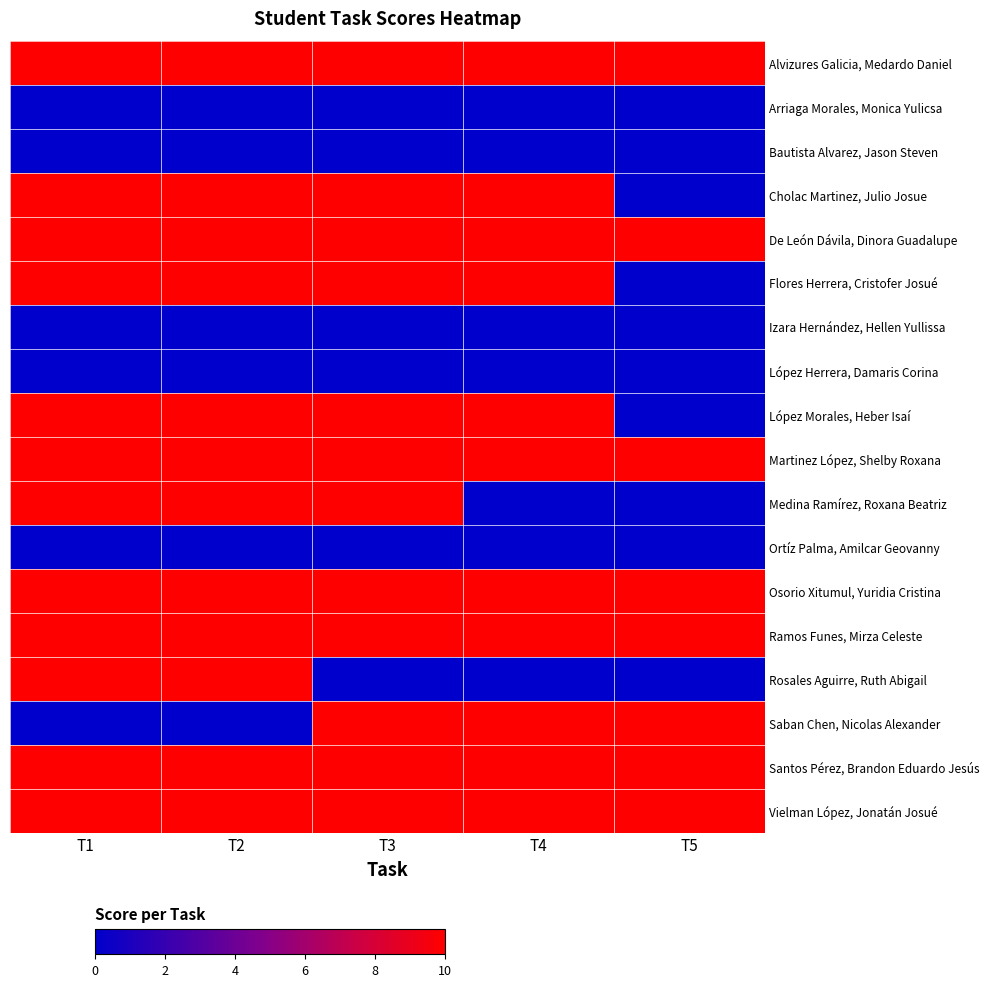

Rank the series at T5 from lowest to highest value.

Arriaga Morales, Monica Yulicsa, Bautista Alvarez, Jason Steven, Cholac Martinez, Julio Josue, Flores Herrera, Cristofer Josué, Izara Hernández, Hellen Yullissa, López Herrera, Damaris Corina, López Morales, Heber Isaí, Medina Ramírez, Roxana Beatriz, Ortíz Palma, Amilcar Geovanny, Rosales Aguirre, Ruth Abigail, Alvizures Galicia, Medardo Daniel, De León Dávila, Dinora Guadalupe, Martinez López, Shelby Roxana, Osorio Xitumul, Yuridia Cristina, Ramos Funes, Mirza Celeste, Saban Chen, Nicolas Alexander, Santos Pérez, Brandon Eduardo Jesús, Vielman López, Jonatán Josué